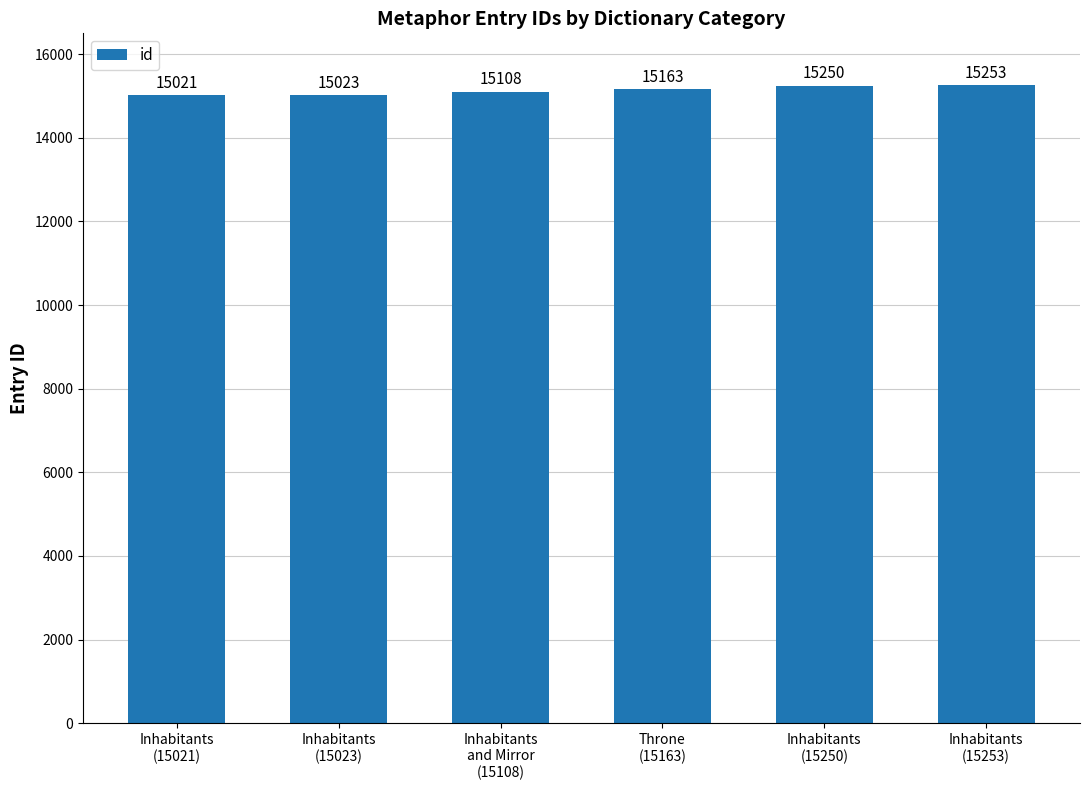

What value does the data have at Inhabitants
and Mirror
(15108)?

15108